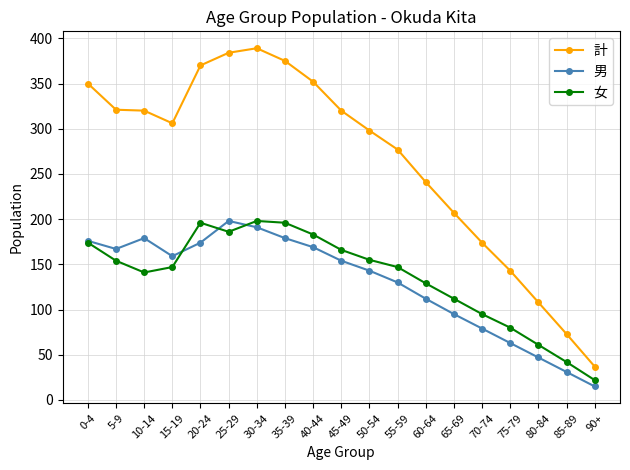

What is the difference between the highest and lowest values at 35-39?

196